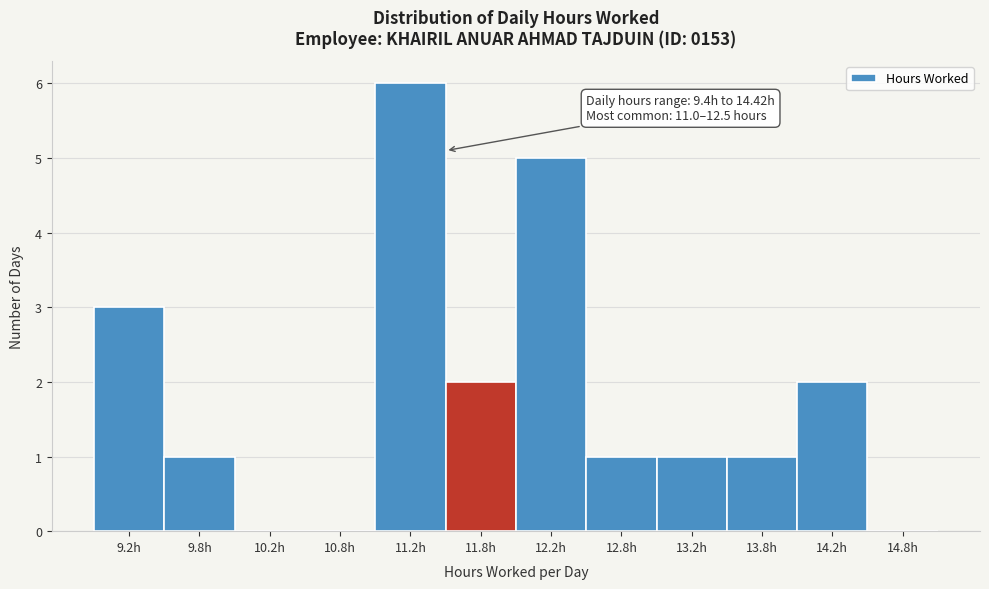

Over which range of the x-axis is the bar tallest?

11.0 to 11.5